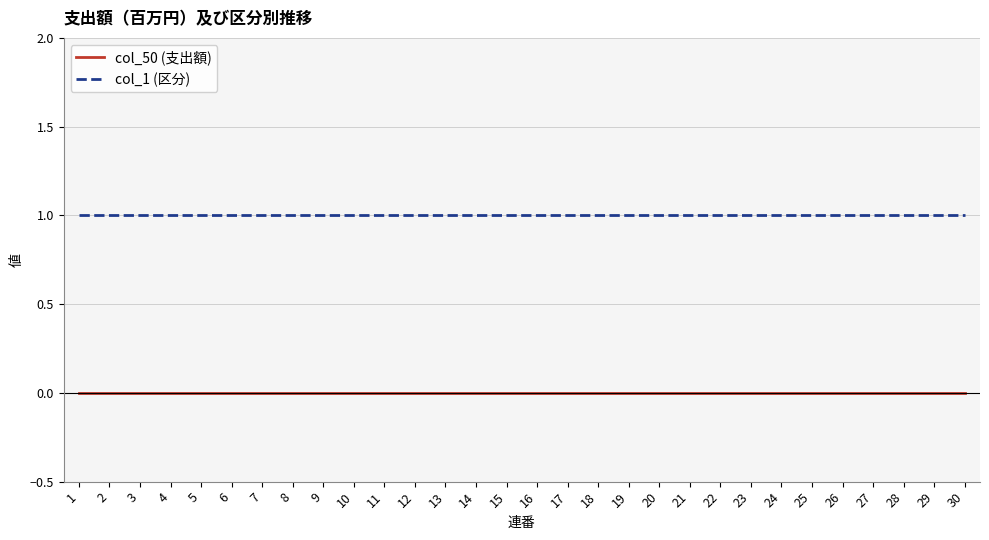

The value of col_50 (支出額) at 12 is 0. True or false?

True